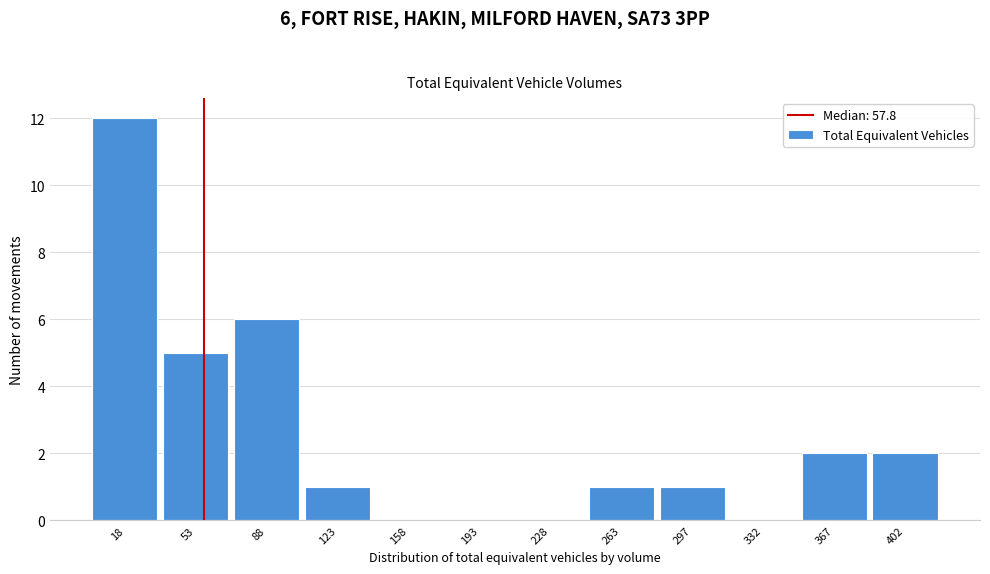

Which range on the x-axis has the tallest bar?

0 to 35